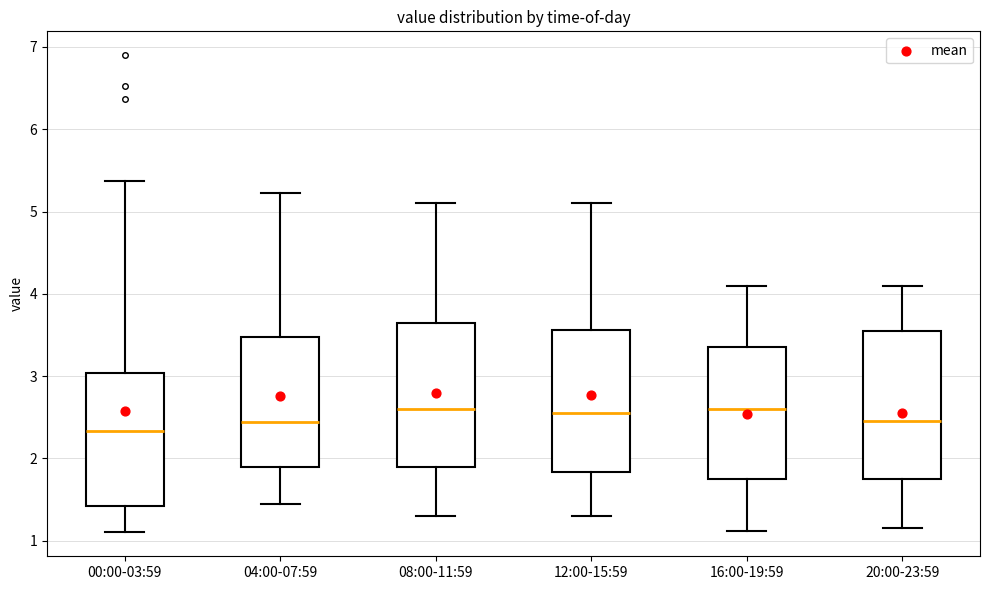

Reading left to right, read every box against the y-axis: the position of its median line, the range the box covers, and the ends of its whiskers. The values are not printed on the chart, so give them approximately, as read against the axis.

00:00-03:59: median 2.3, box 1.4 to 3.0, whiskers 1.1 to 5.4
04:00-07:59: median 2.4, box 1.9 to 3.5, whiskers 1.5 to 5.2
08:00-11:59: median 2.6, box 1.9 to 3.6, whiskers 1.3 to 5.1
12:00-15:59: median 2.6, box 1.8 to 3.6, whiskers 1.3 to 5.1
16:00-19:59: median 2.6, box 1.8 to 3.4, whiskers 1.1 to 4.1
20:00-23:59: median 2.5, box 1.8 to 3.6, whiskers 1.2 to 4.1